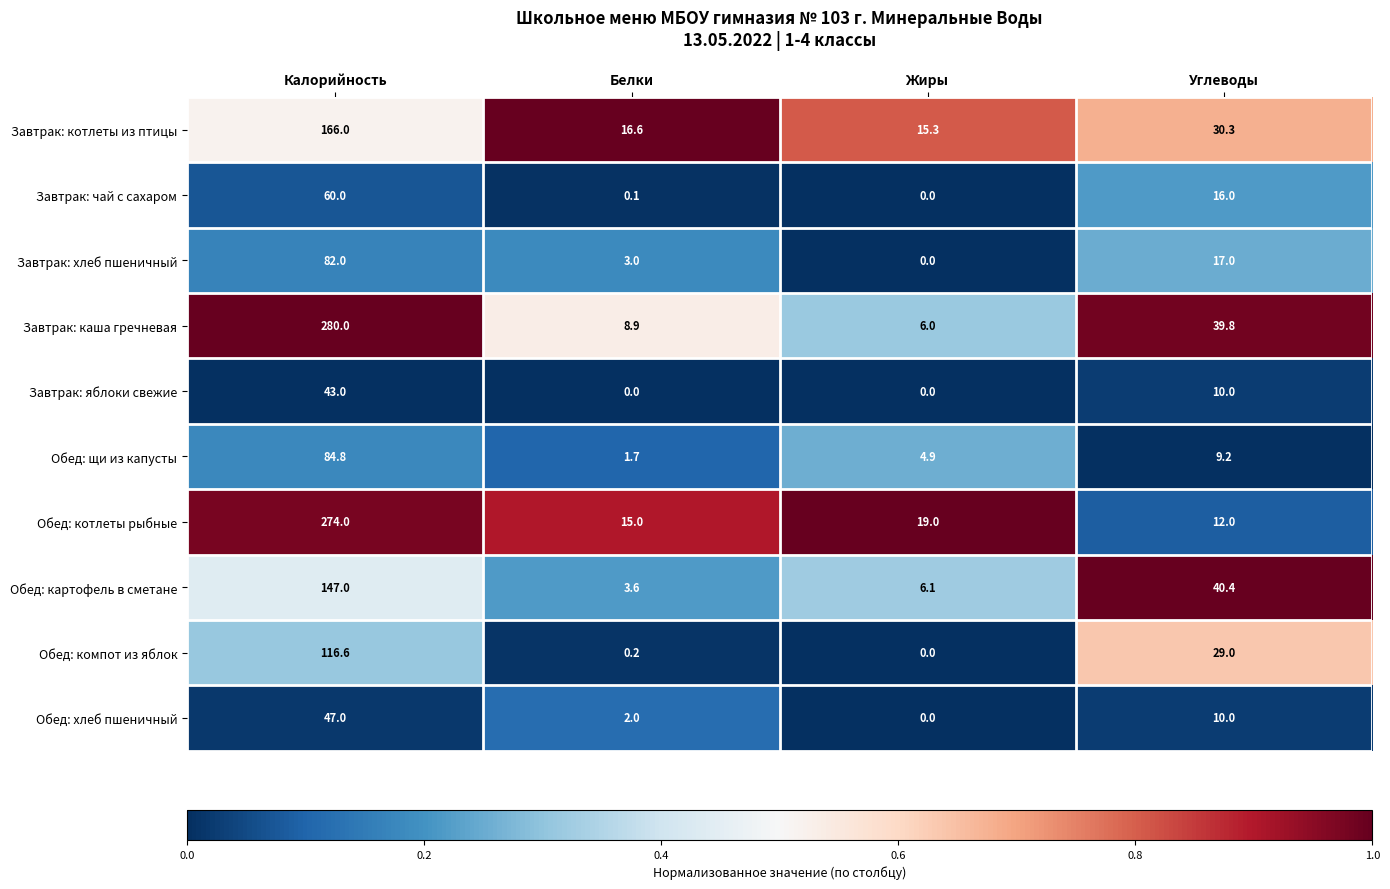

What is the spread (max minus min) of values at Белки?

16.6